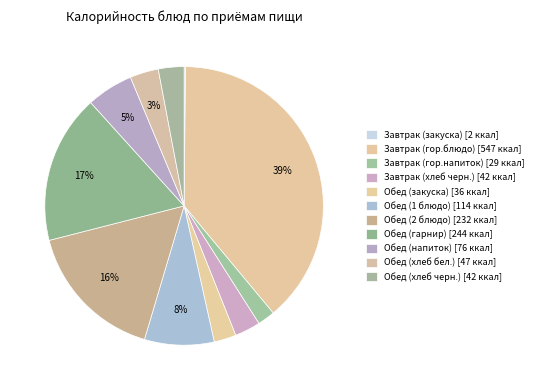

To the nearest percent, what is the difference between the largest and smallest slice percentages?

39%